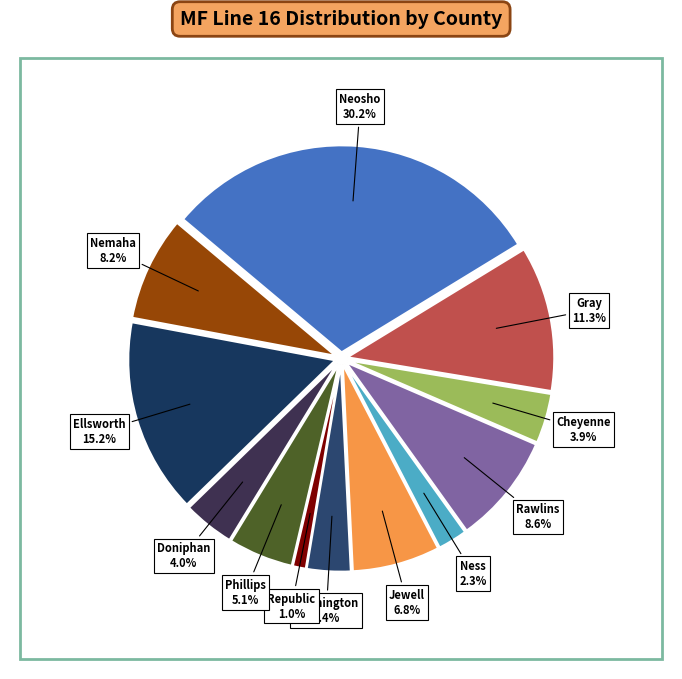

How many slices are in this pie chart?

12